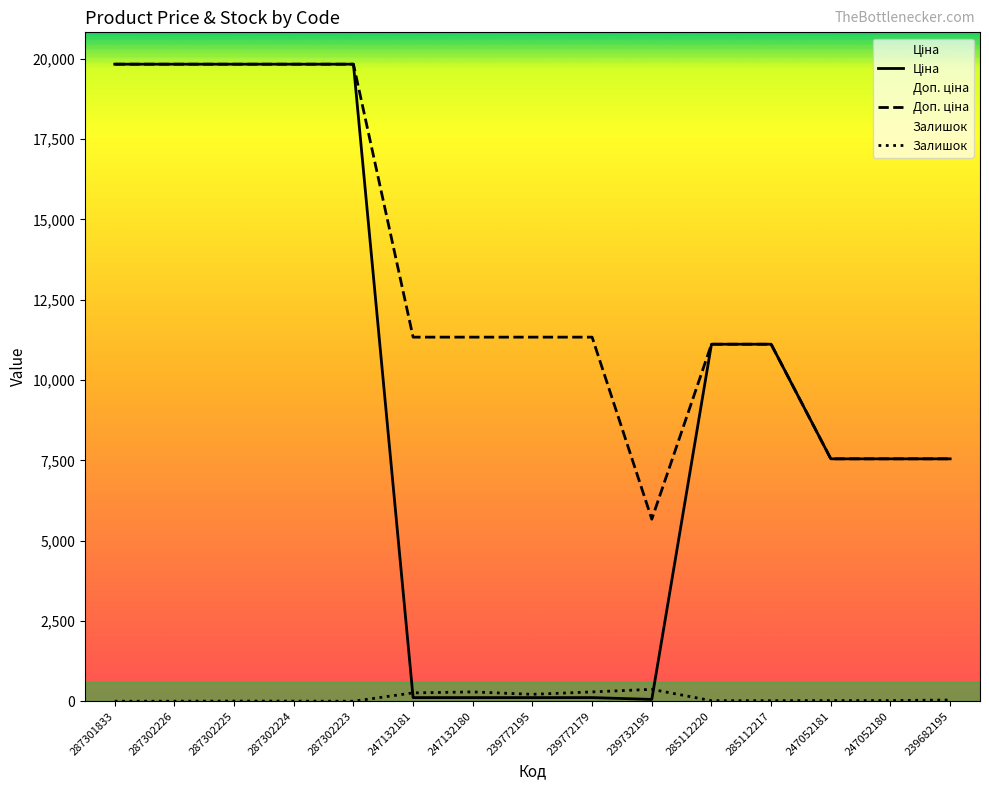

How many values in the Доп. ціна series exceed 11334?

5